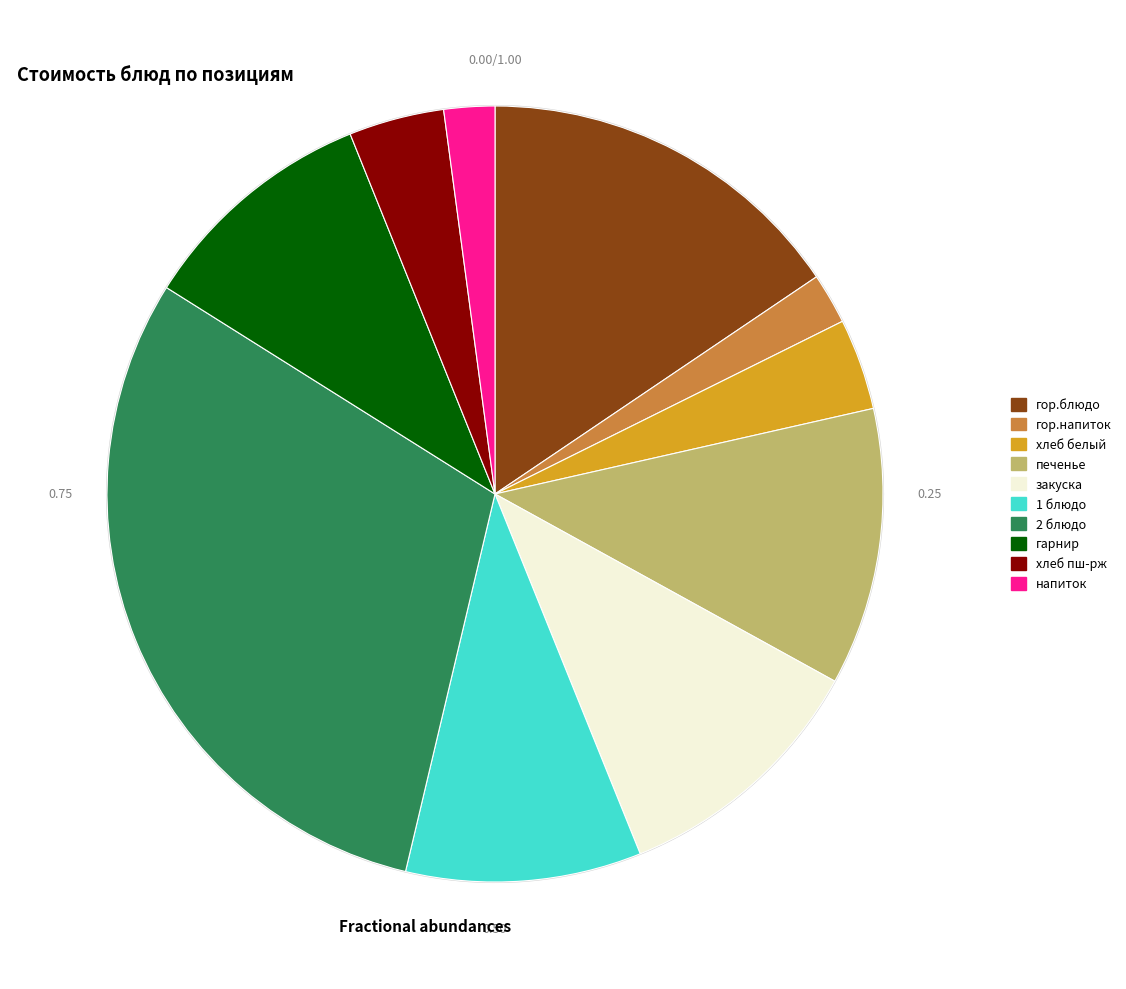

Between закуска and хлеб белый, which is larger?

закуска